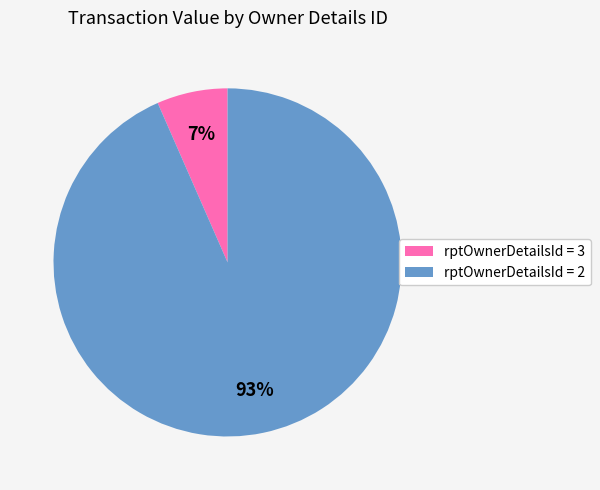

Is there any slice that represents more than half of the pie?

Yes